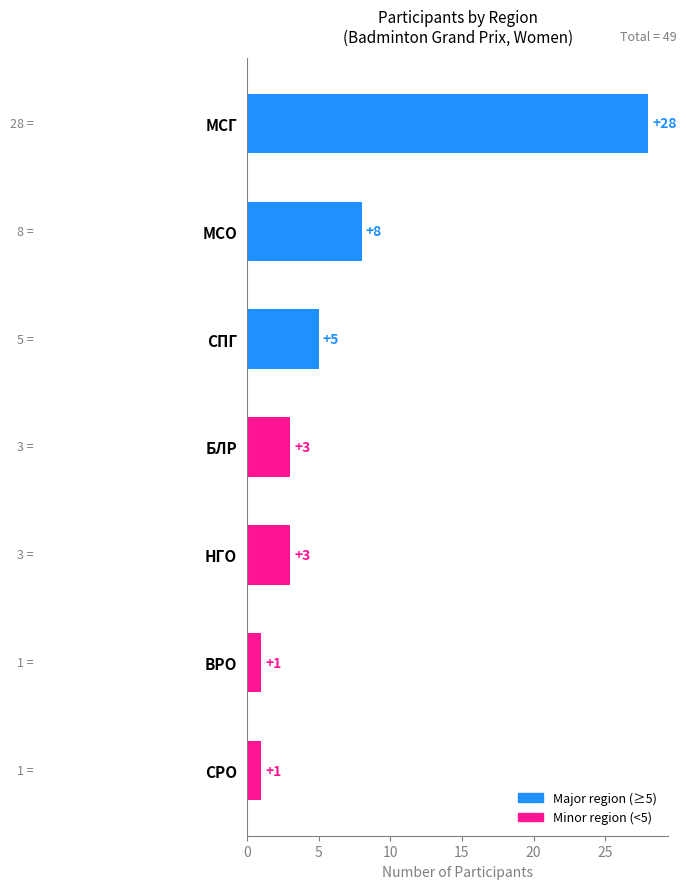

Reading top to bottom, extract all data points from this chart.

МСГ=28	МСО=8	СПГ=5	БЛР=3	НГО=3	ВРО=1	СРО=1